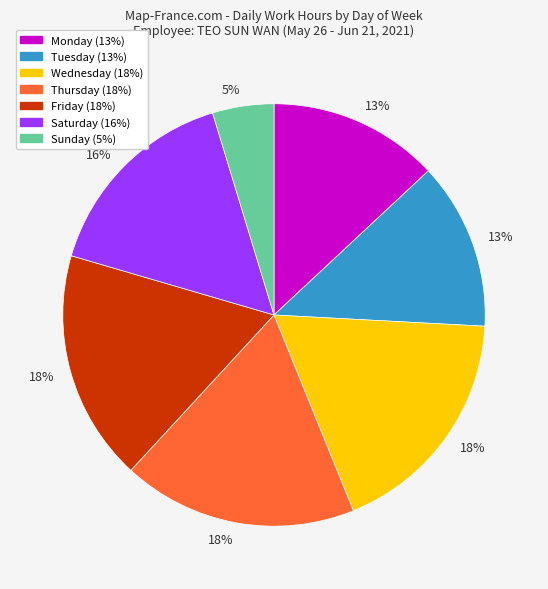

To the nearest percent, what is the difference between the largest and smallest slice percentages?

13%